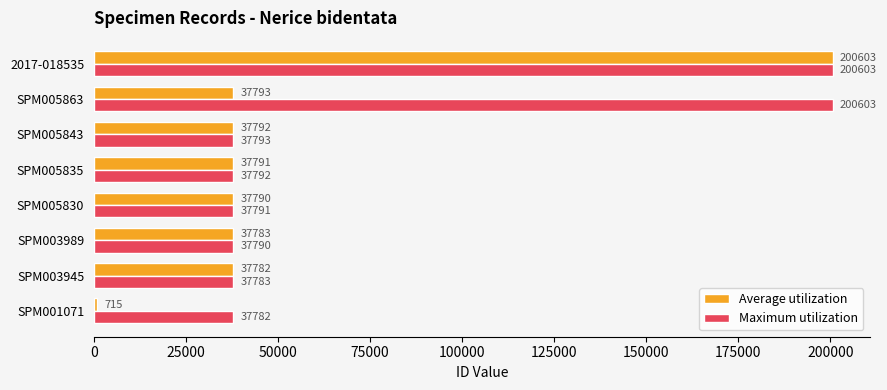

Count the number of data series in this chart.

2